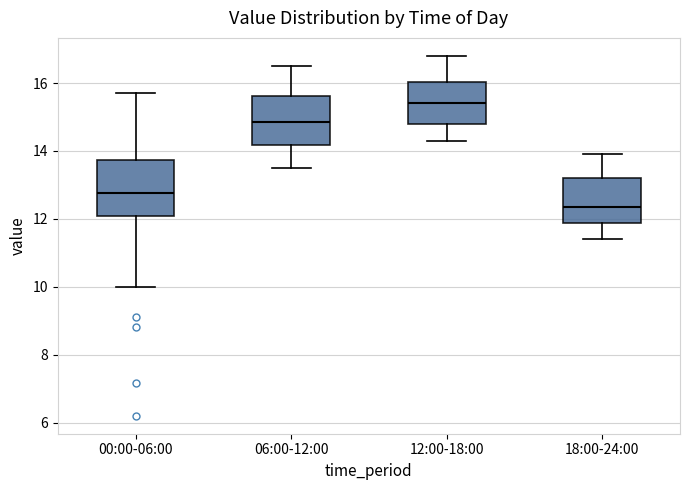

Which box has the highest median line?

12:00-18:00